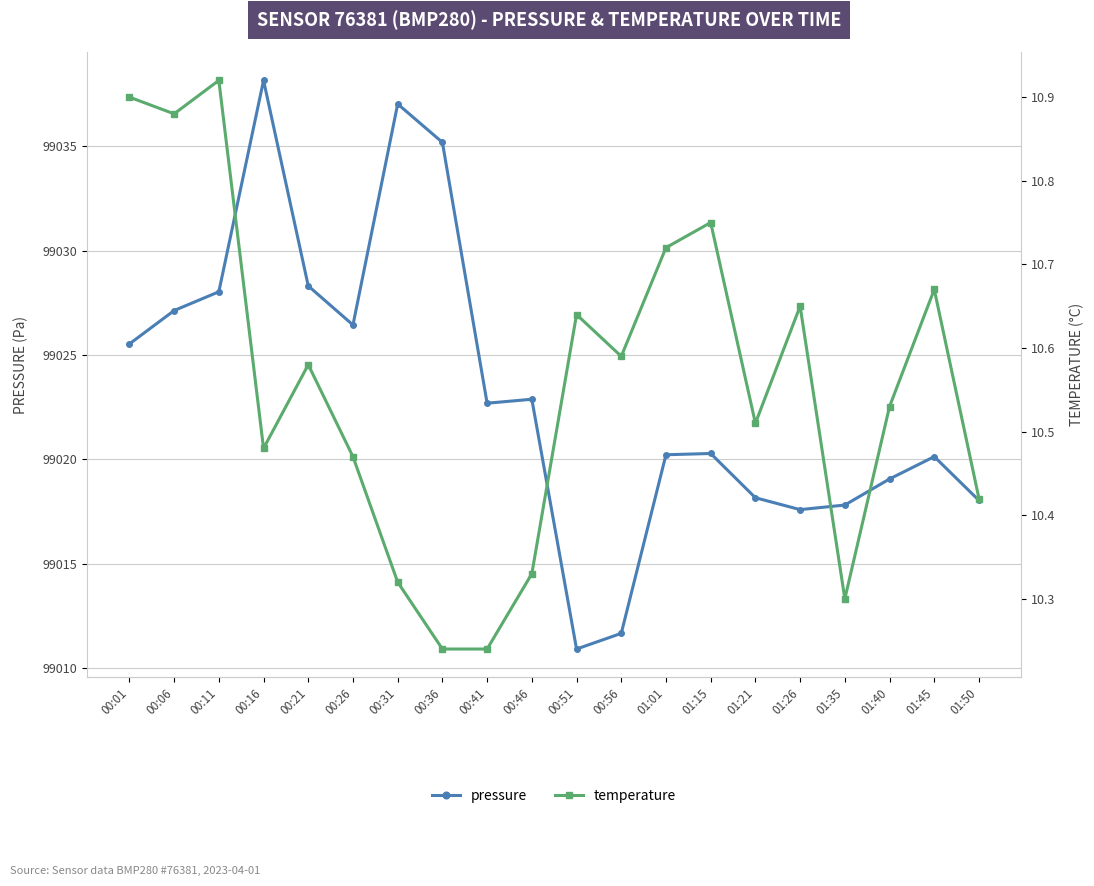

At which label does temperature reach its minimum?

00:36